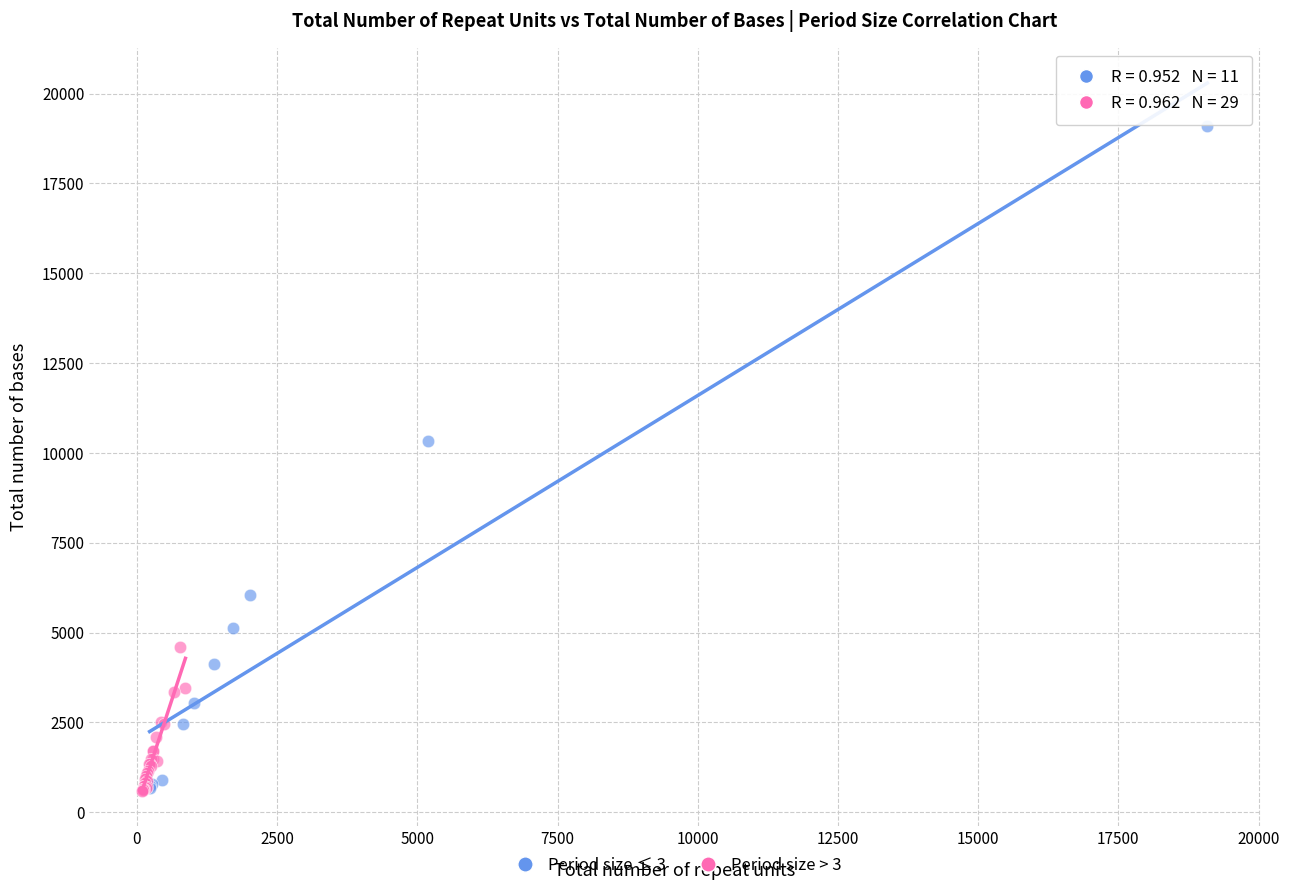

Which series has the widest spread of Y values?

Period size ≤ 3